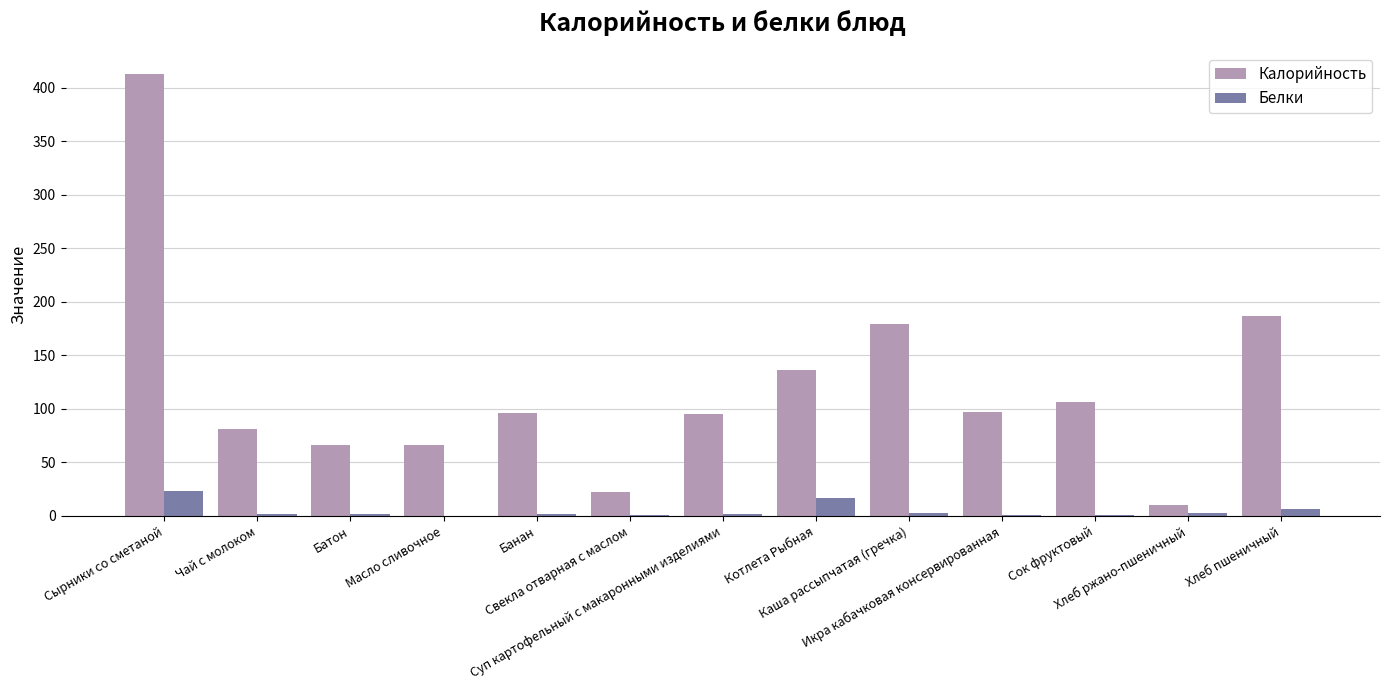

True or false: Калорийность has a value of 81.0 at Чай с молоком.

True